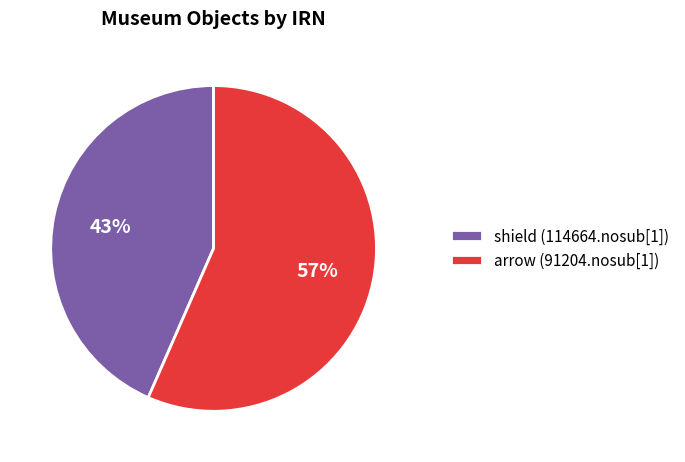

Is the sum of shield (114664.nosub[1]) and arrow (91204.nosub[1]) greater than half?

Yes